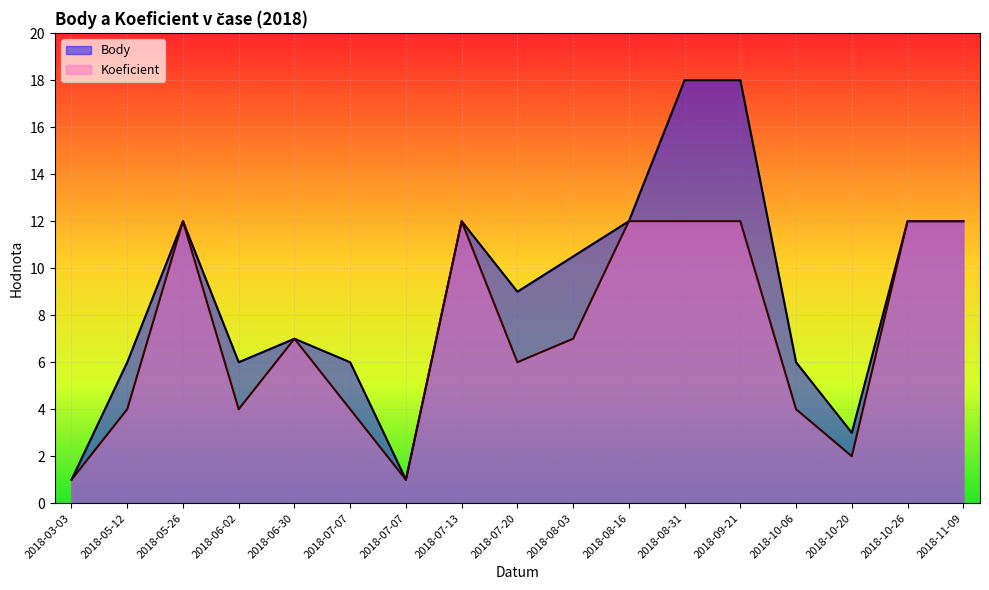

Reading right to left, what are all the values shown in this chart?

Body: 12.0	12.0	3.0	6.0	18.0	18.0	12.0	10.5	9.0	12.0	1.0	6.0	7.0	6.0	12.0	6.0	1.0
Koeficient: 12.0	12.0	2.0	4.0	12.0	12.0	12.0	7.0	6.0	12.0	1.0	4.0	7.0	4.0	12.0	4.0	1.0